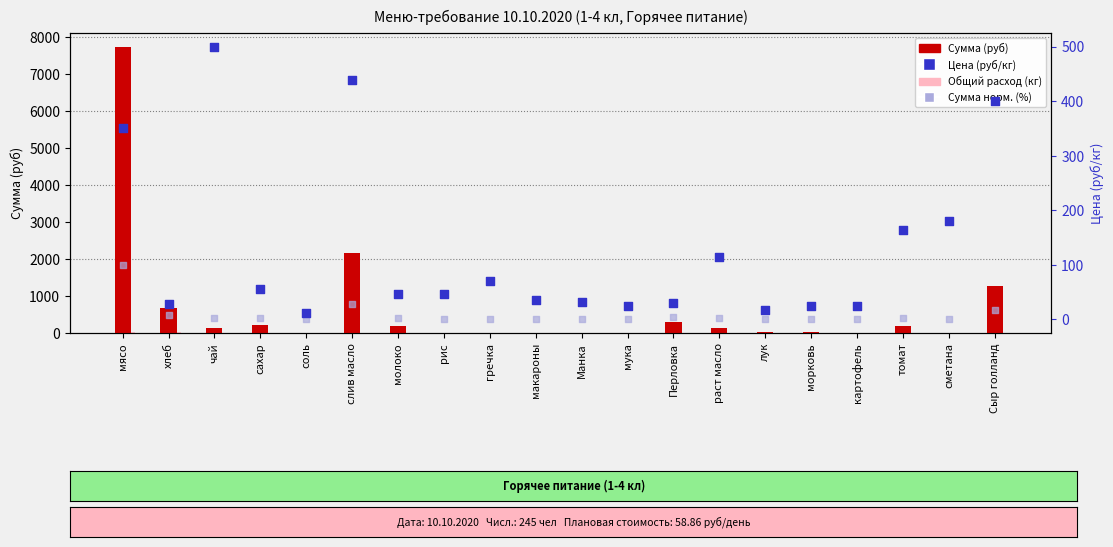

What is the total value across all series at соль?

24.9